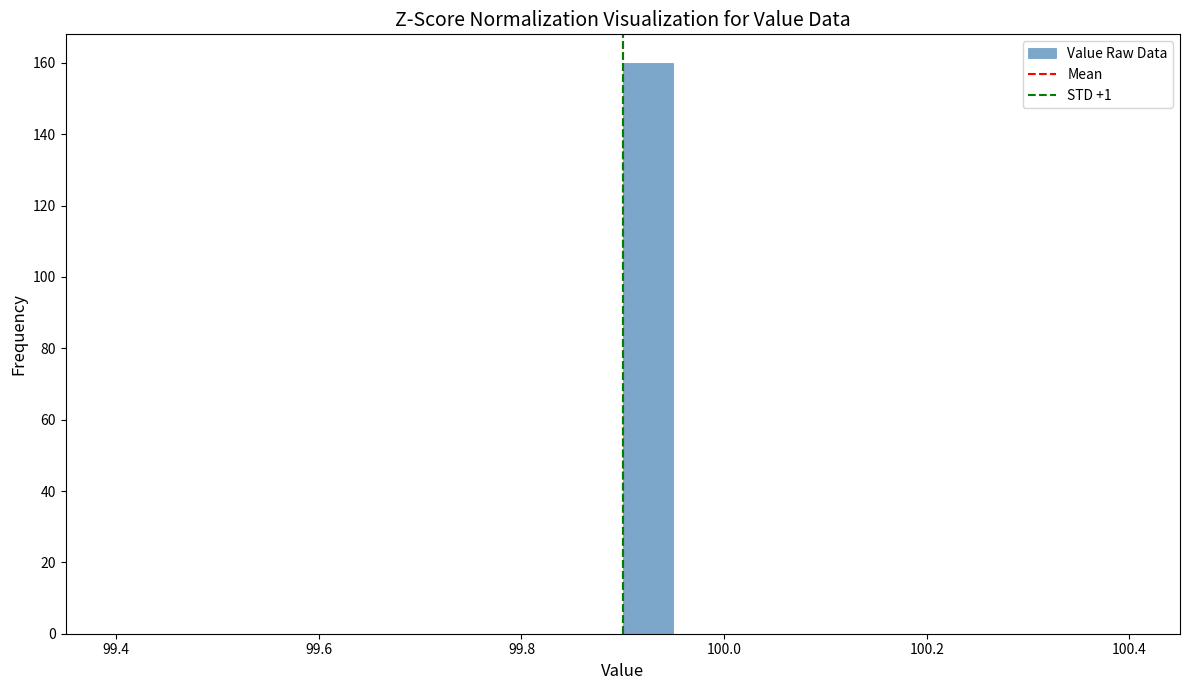

Read against the x-axis, roughly where is the centre of the tallest bar?

99.92